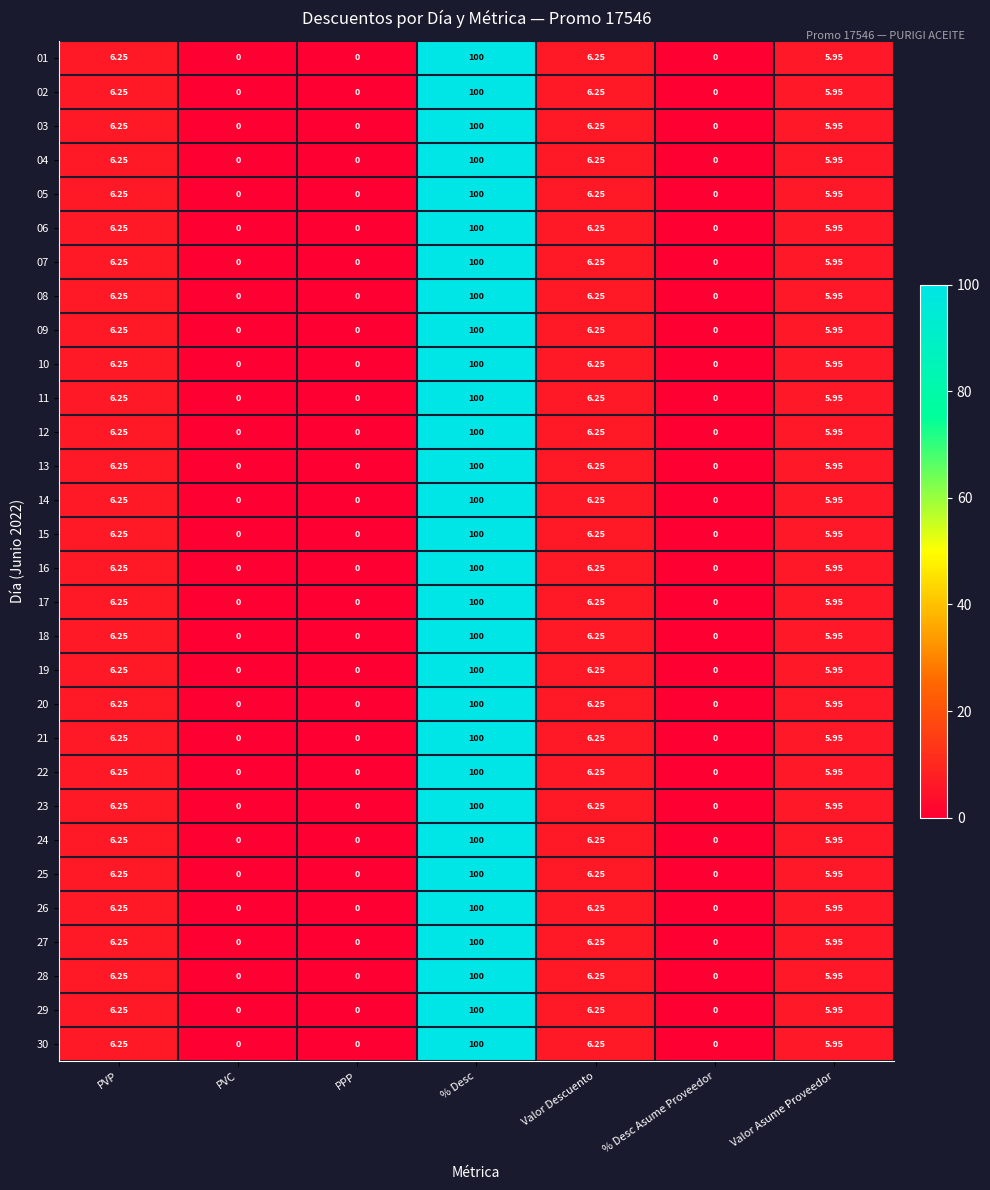

How many categories are shown in the chart?

7